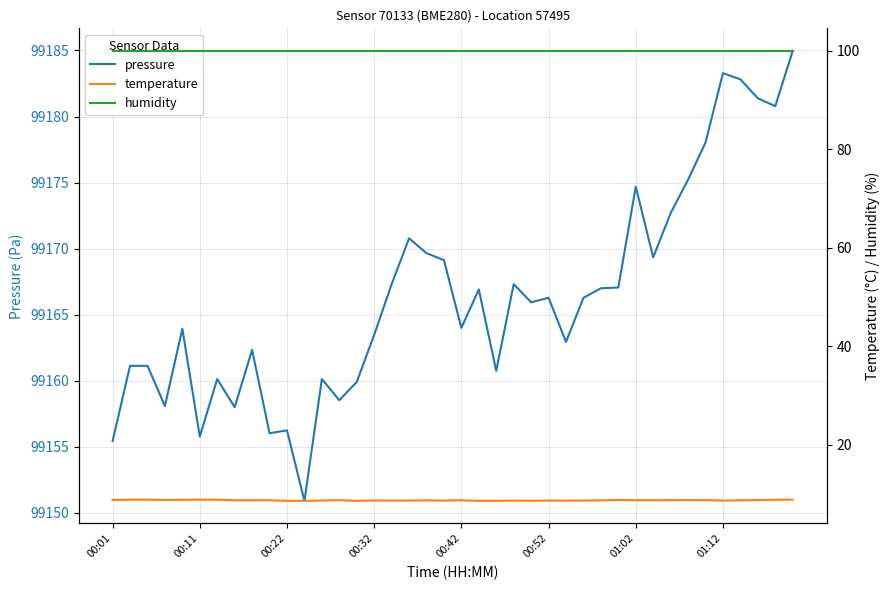

Is it true that pressure equals 99183.3 at 01:12?

True